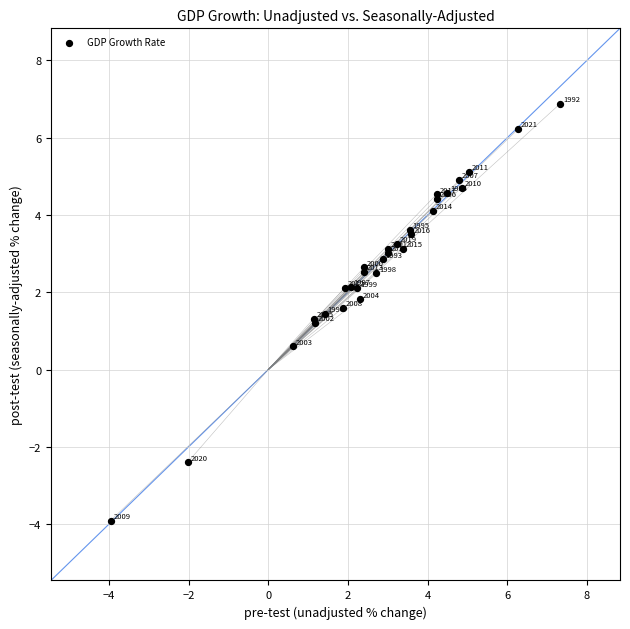

What Y value in the scatter plot is closest to 1?

1.2